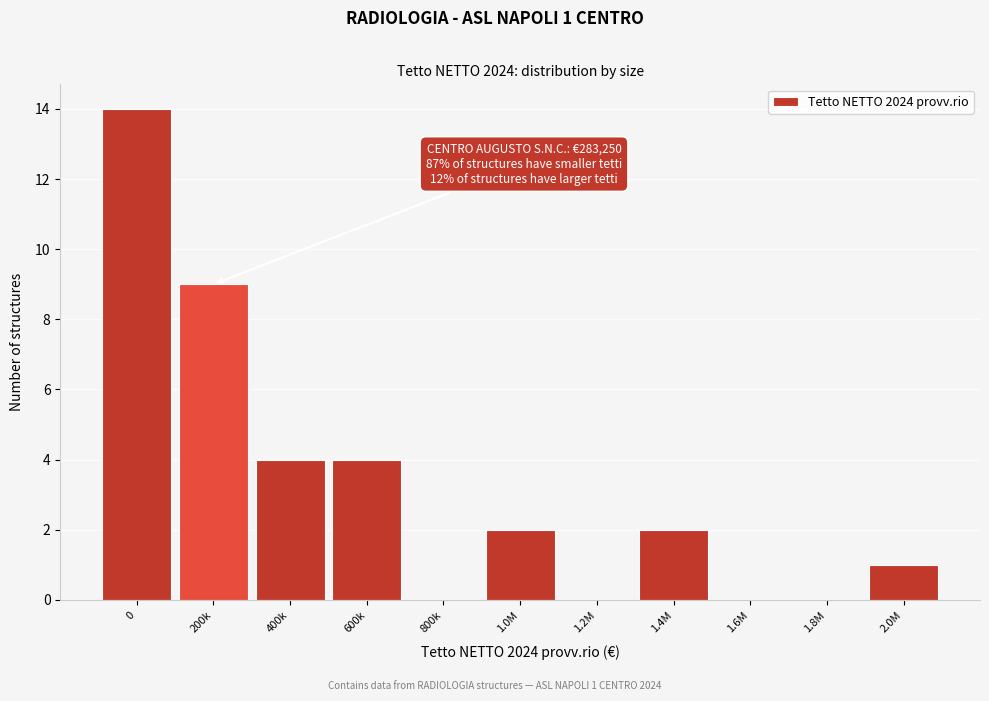

Reading left to right, list all the values displayed in this chart.

0=14	200k=9	400k=4	600k=4	800k=0	1.0M=2	1.2M=0	1.4M=2	1.6M=0	1.8M=0	2.0M=1